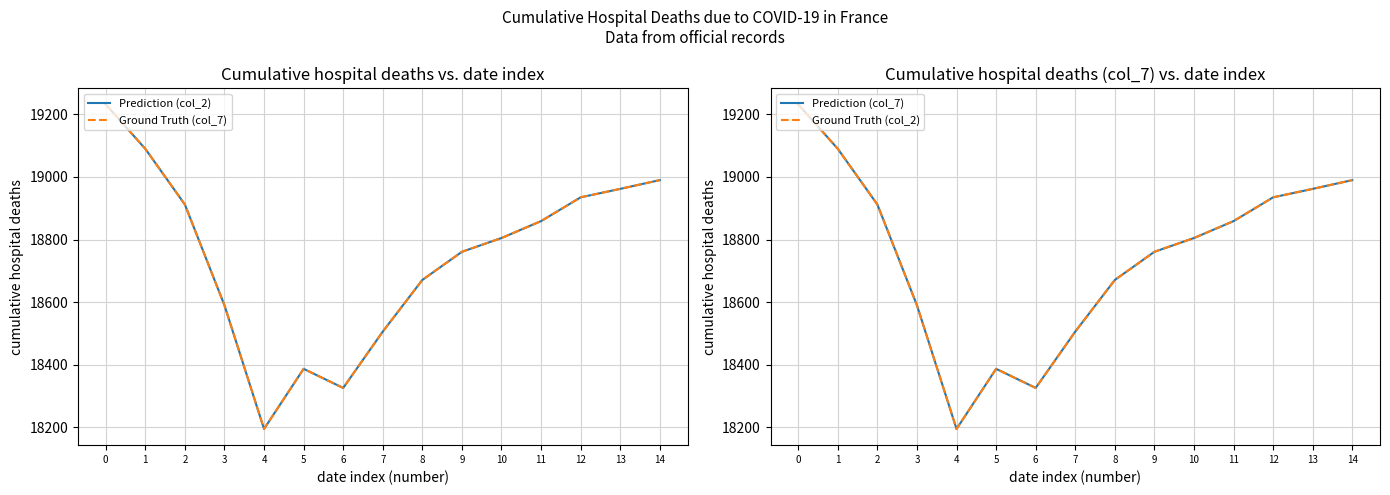

What is the average value of the Ground Truth (col_2) series?

18748